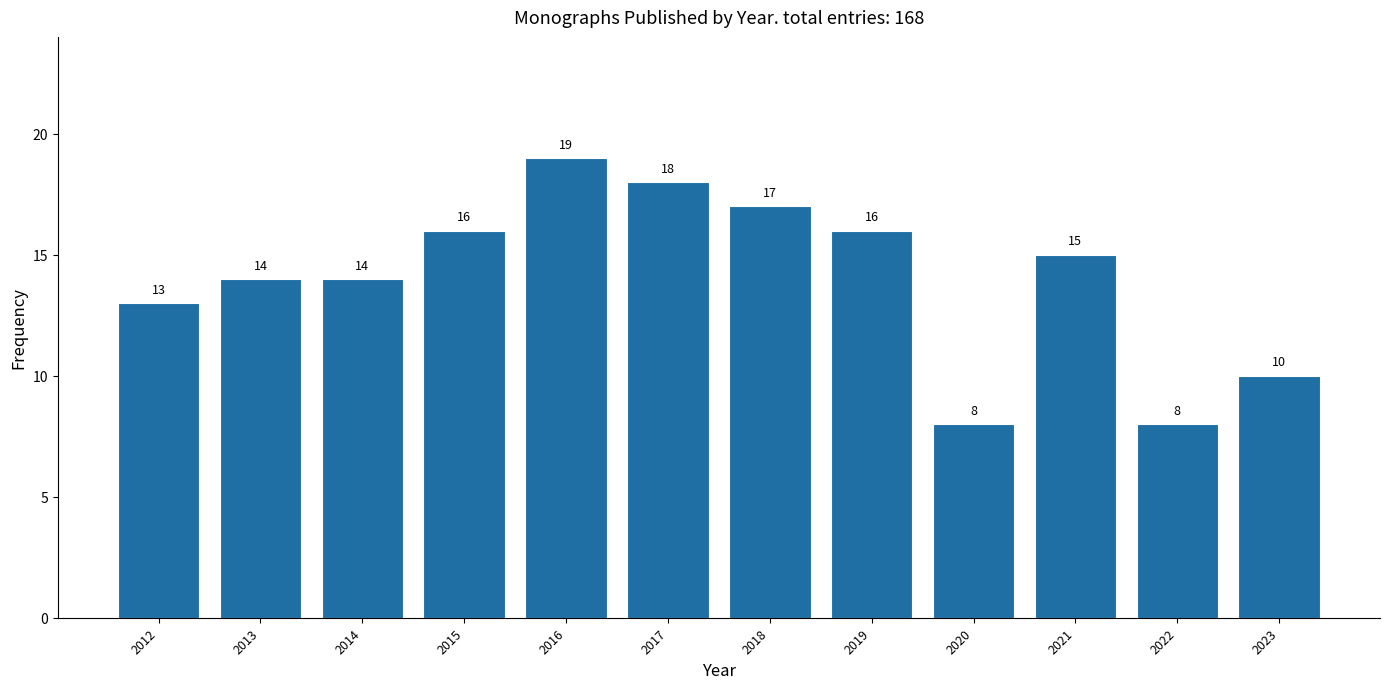

Reading right to left, transcribe all the data shown in this chart.

10	8	15	8	16	17	18	19	16	14	14	13